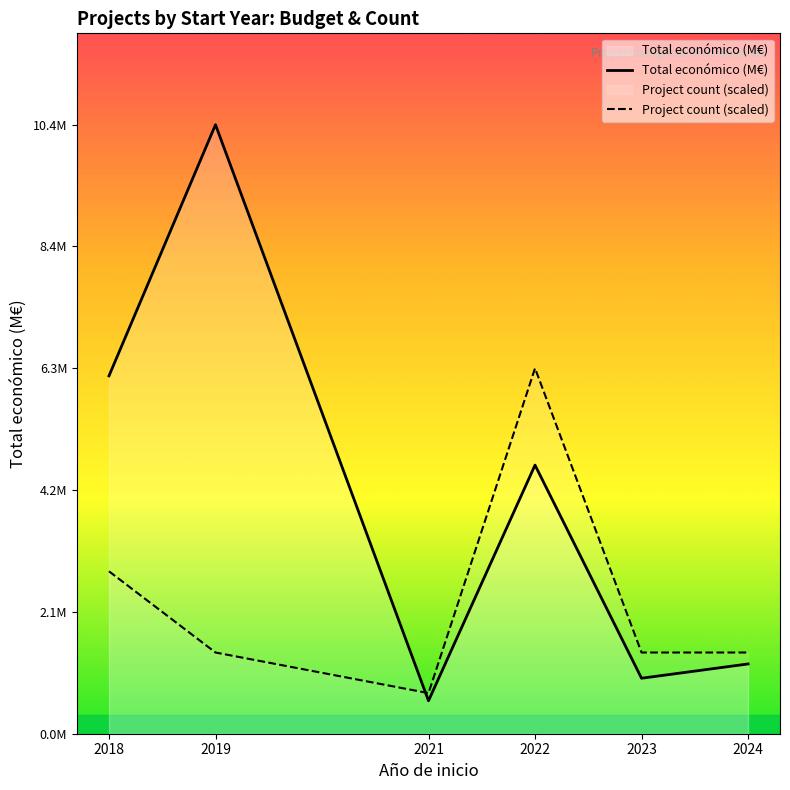

True or false: Total económico (M€) has a value of 1.5 at 2023.

False